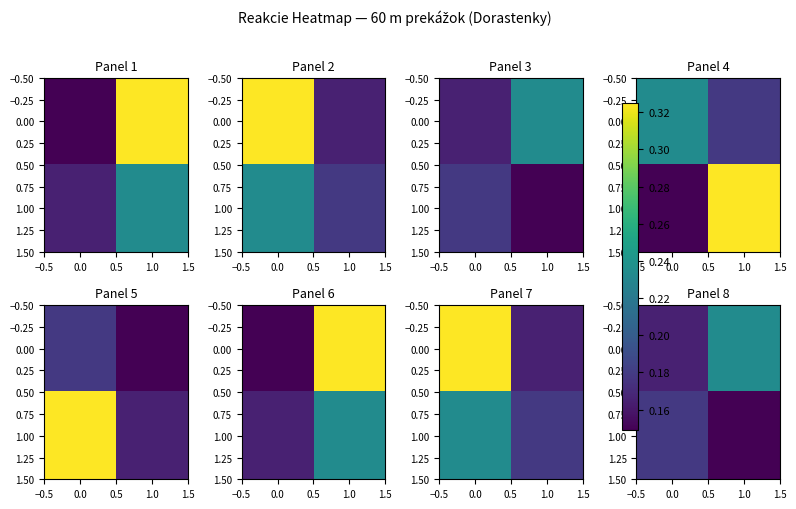

How many 1.00 values are between 0 and 1?

2